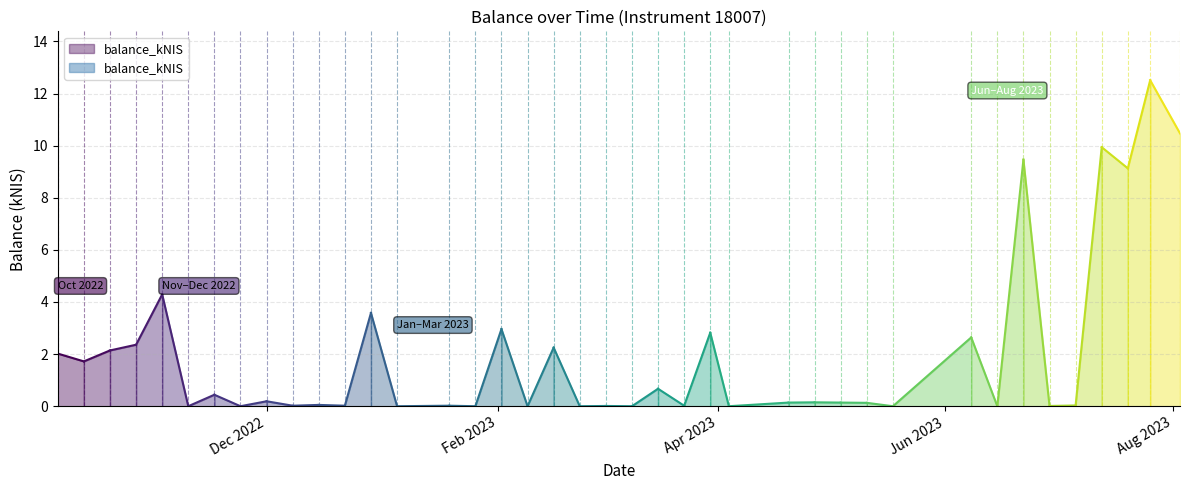

Which category has the highest value across all series?

2023-07-26